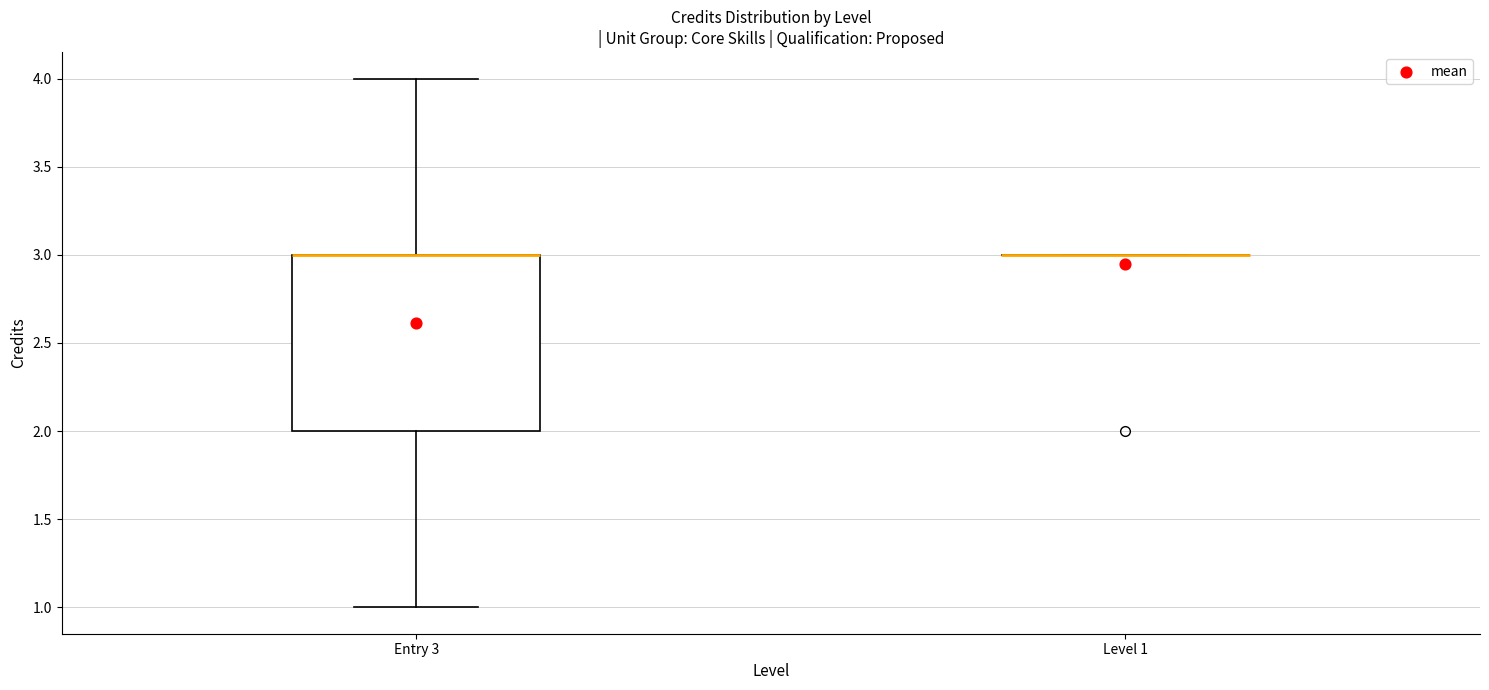

Which box is the tallest, from its lower edge to its upper edge?

Entry 3